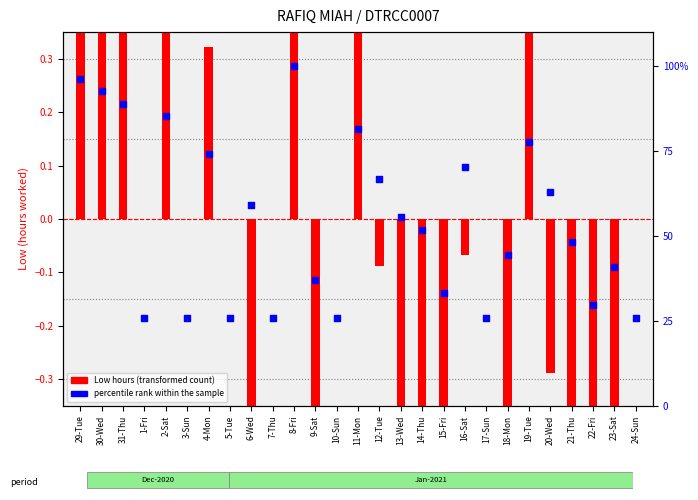

What are all the series names shown in the legend?

Low hours (transformed), percentile rank within the sample